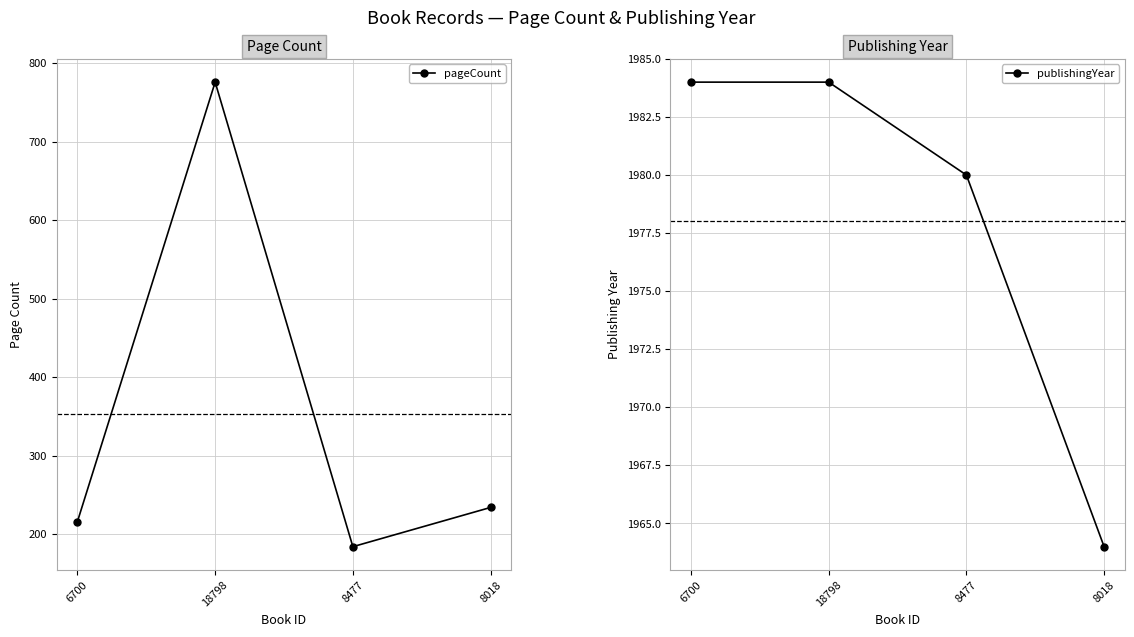

In pageCount, how many points are lower than both neighbors (excluding endpoints)?

1